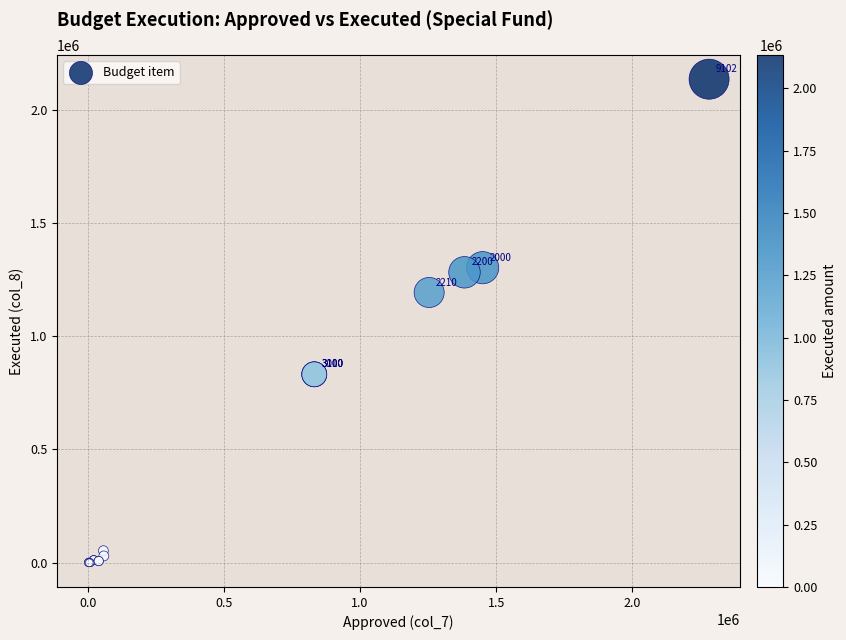

What Y value in the scatter plot is closest to 1067063?

1192868.2